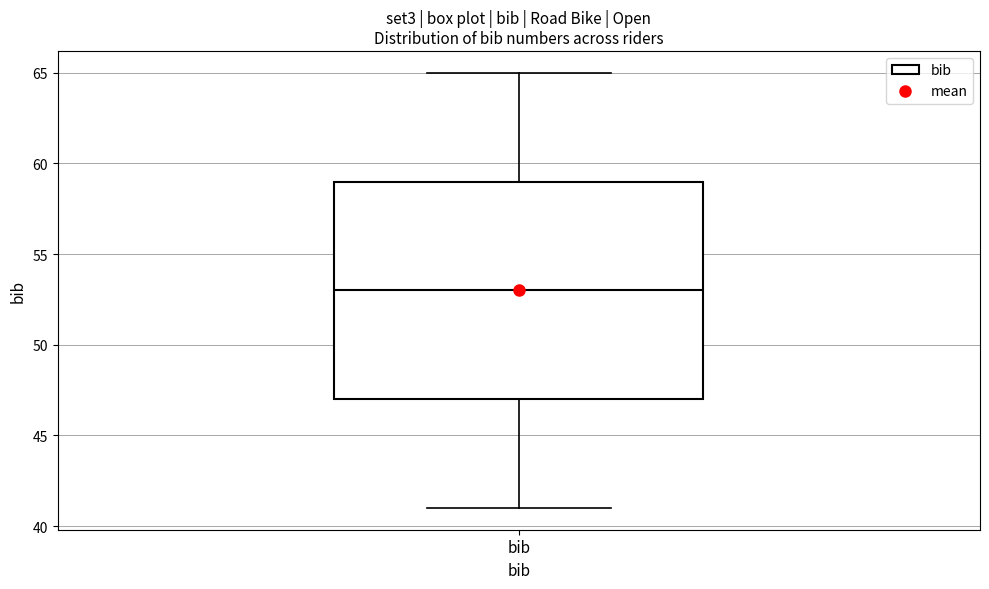

Where does the median line of the box for bib sit on the y-axis? The values are not printed on the chart, so give them approximately, as read against the axis.

53